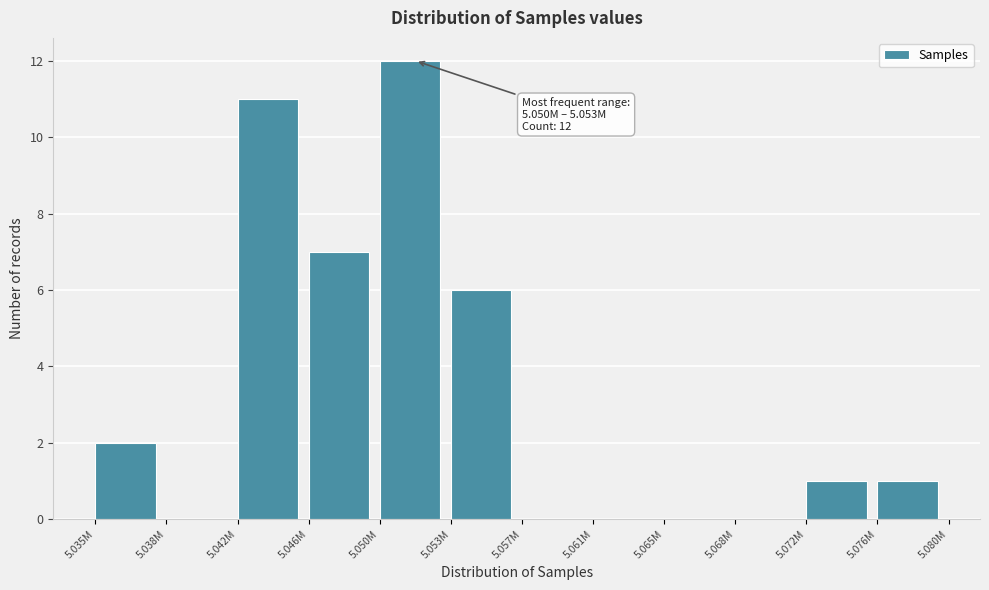

Reading right to left, extract all data points from this chart.

5.076M=1	5.072M=1	5.068M=0	5.065M=0	5.061M=0	5.057M=0	5.053M=6	5.050M=12	5.046M=7	5.042M=11	5.038M=0	5.035M=2